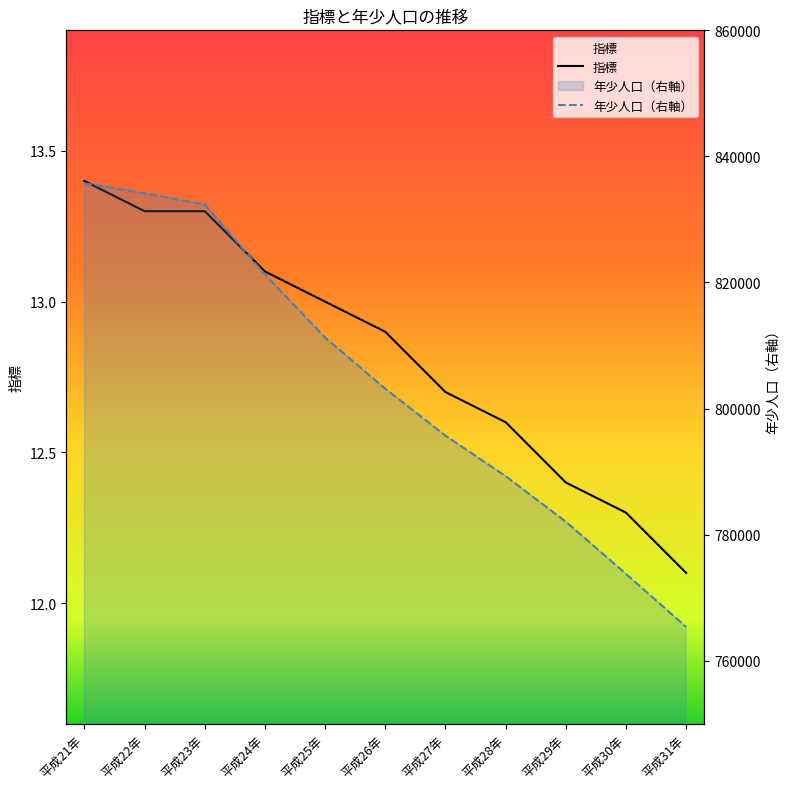

What is the minimum value for 年少人口（右軸）?

765342.0